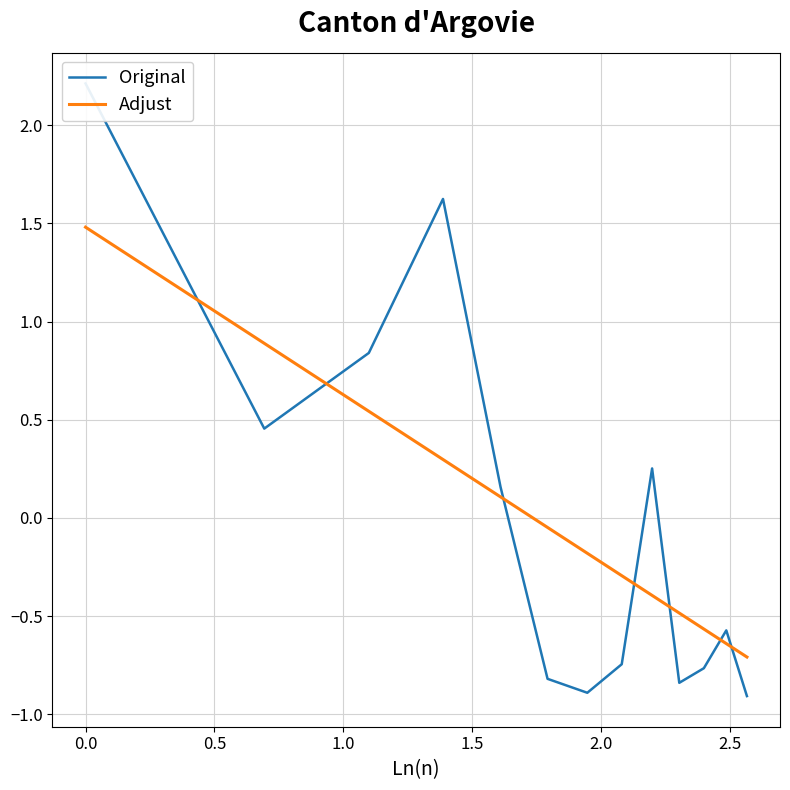

What is the maximum value for Adjust?

1.5